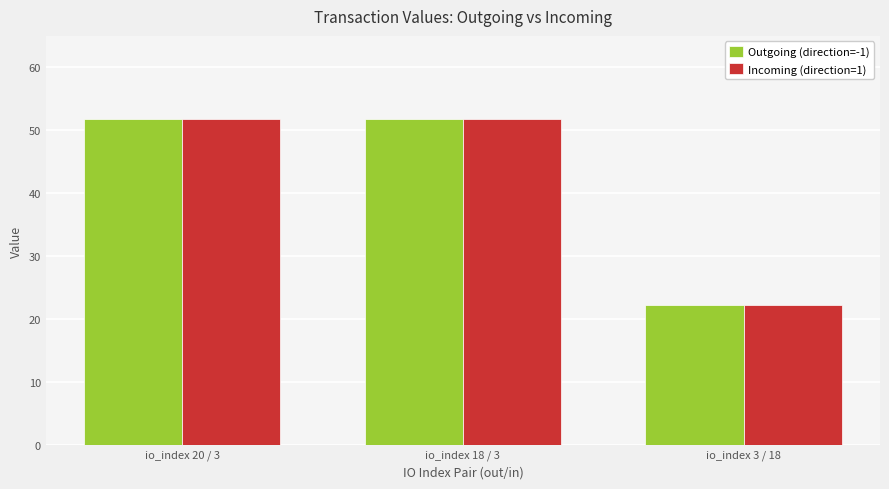

Where does the Outgoing (direction=-1) series first go above 51?

io_index 20 / 3